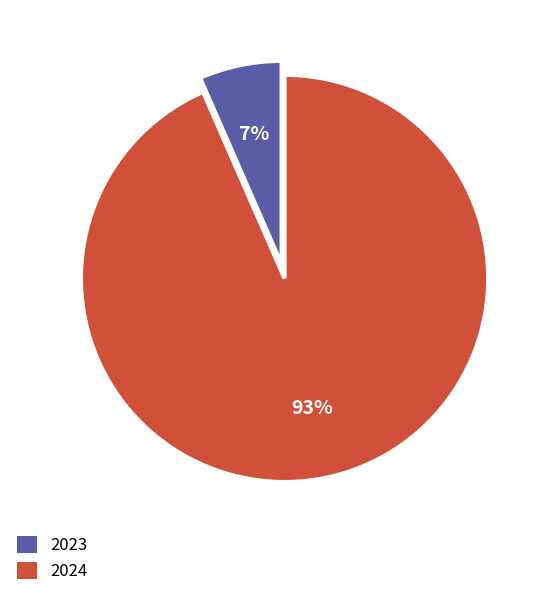

Which has a higher value, 2023 or 2024?

2024